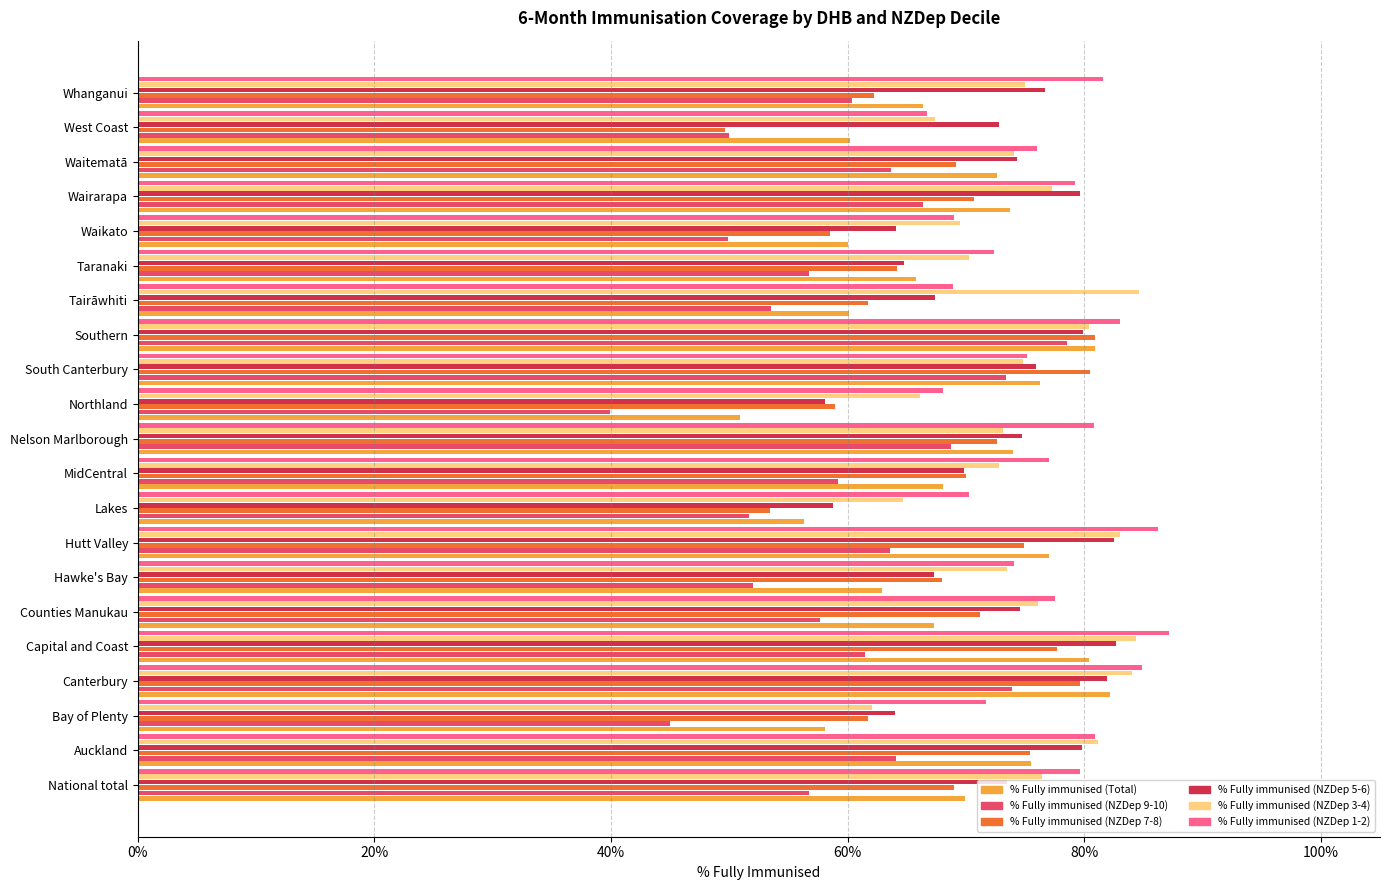

At how many categories does at least one series exceed 62?

21